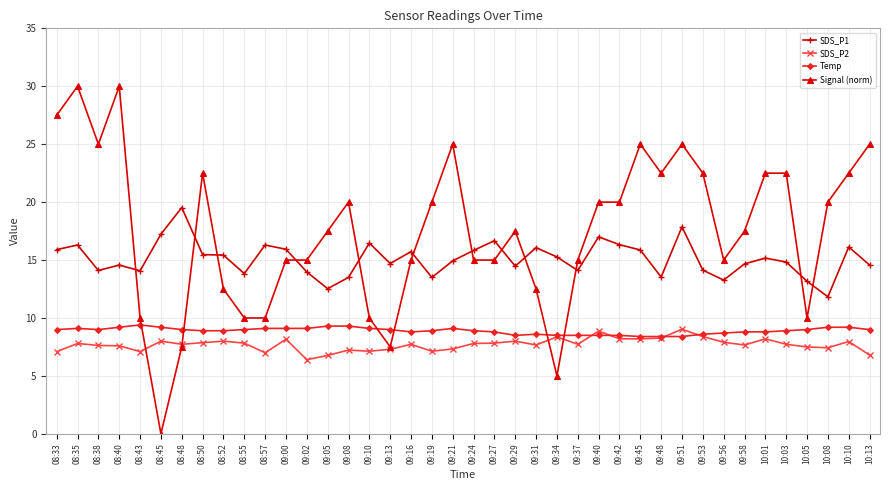

At which category does Signal (norm) reach its first local valley?

08:38